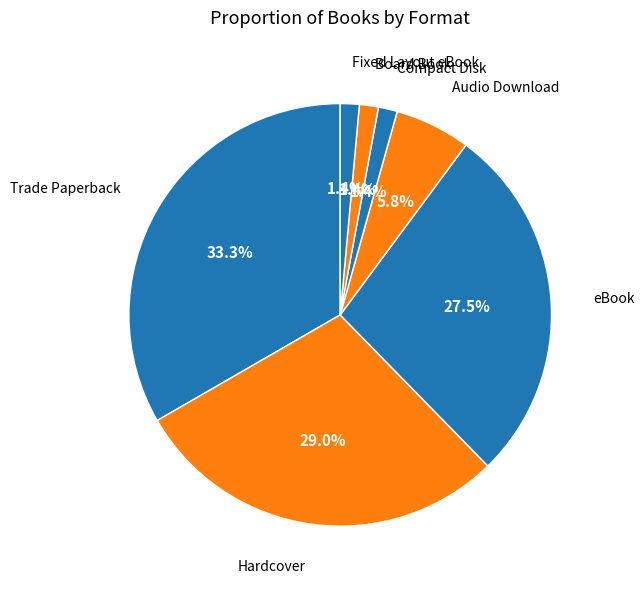

How many slices are in this pie chart?

7